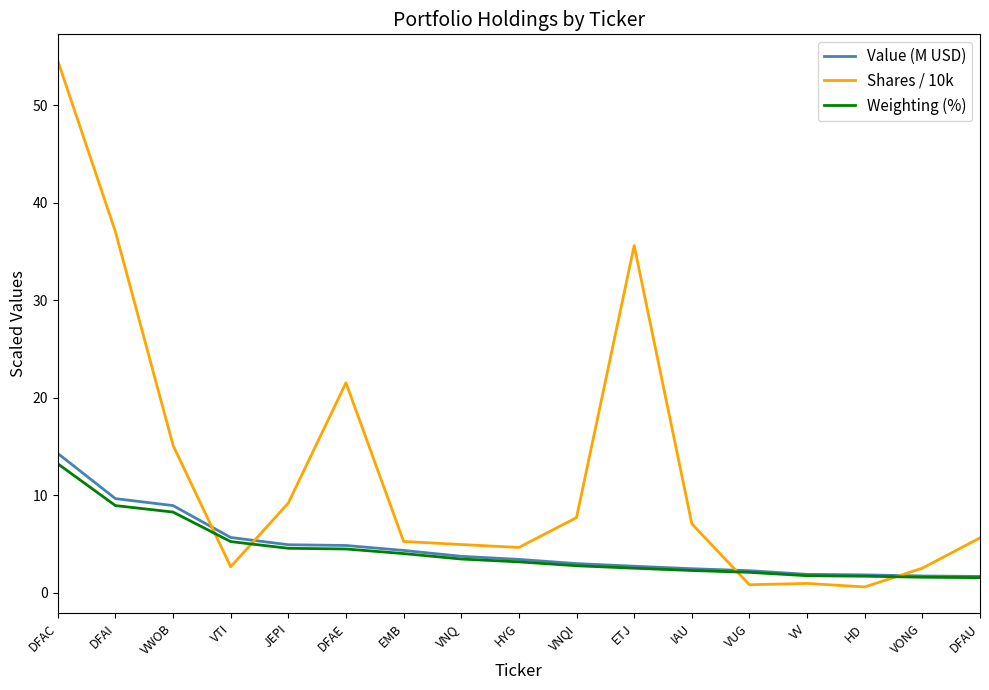

At which label is Value (M USD) closest to 7?

VTI